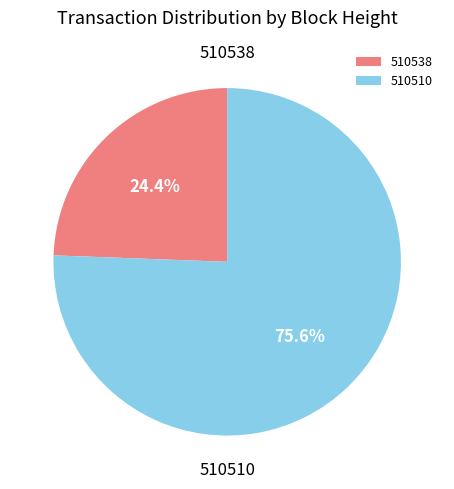

What is the ratio of the value at 510538 to the value at 510510?

0.3